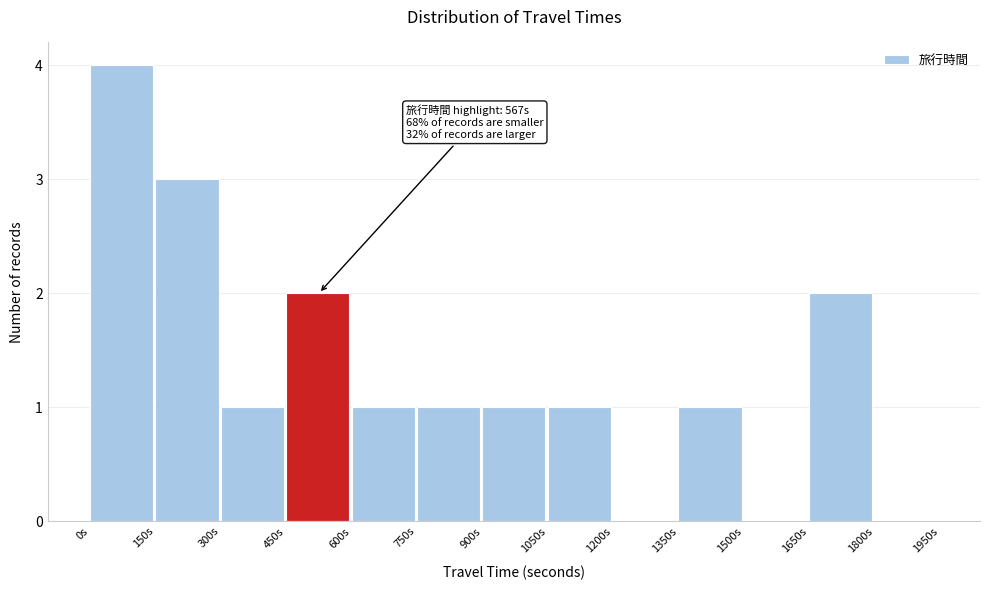

Which range on the x-axis has the tallest bar?

0 to 150